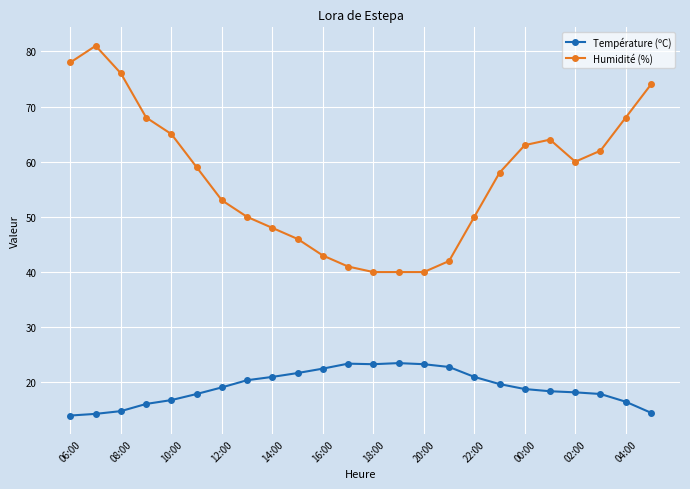

What is the minimum value for Température (ºC)?

14.0